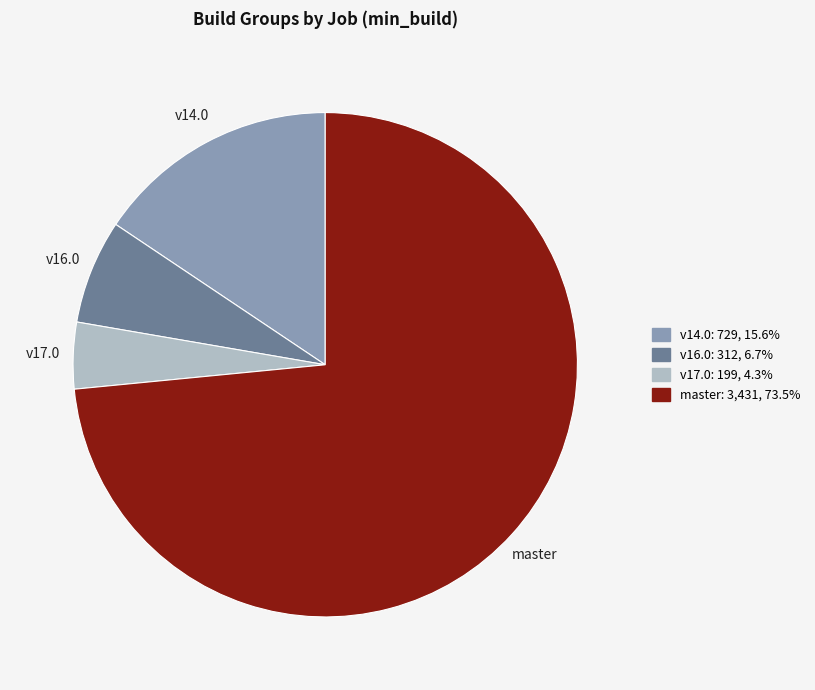

Is there a majority slice in this chart?

Yes